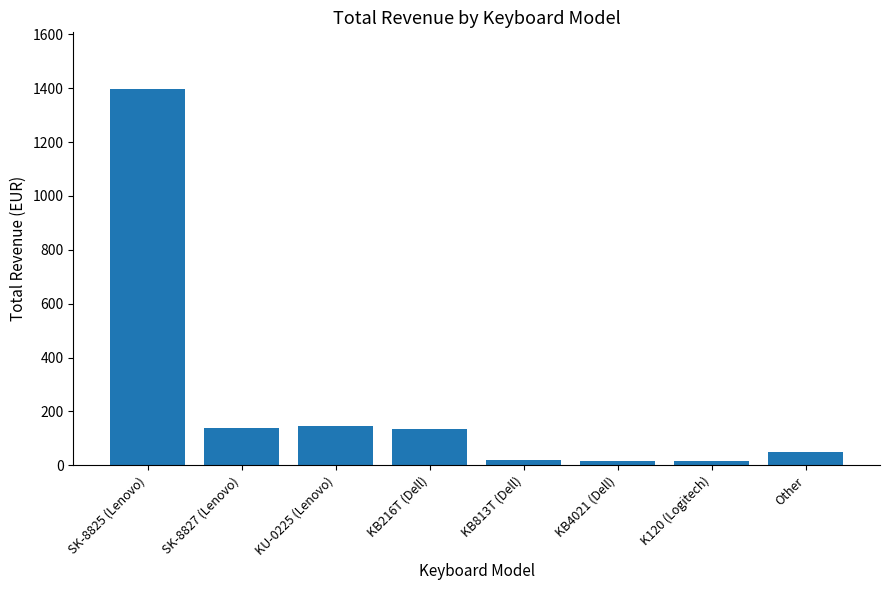

What is the sum of all values?

1915